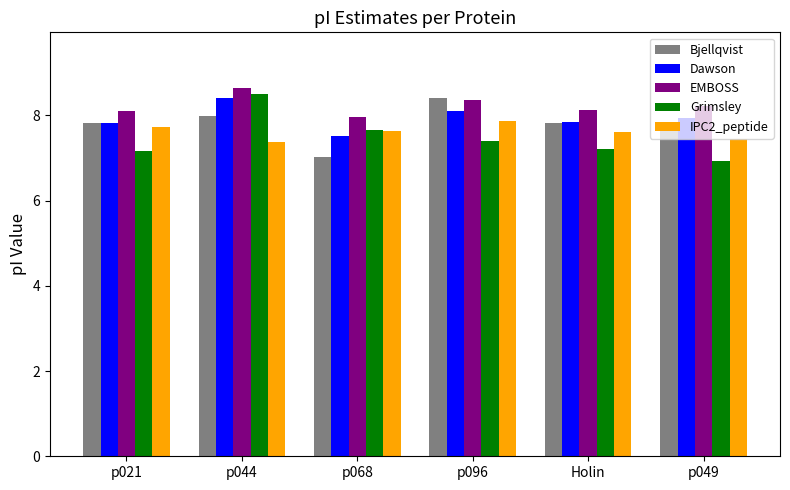

What is the sum of the Dawson values at p044 and p021?

16.3